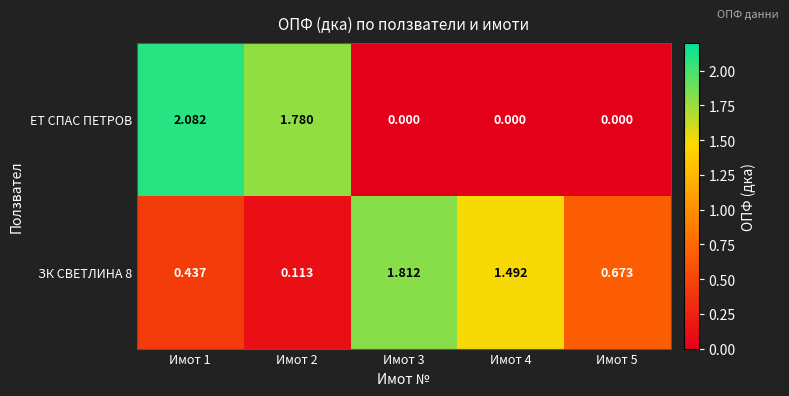

Which series changed the most between Имот 2 and Имот 4?

ЕТ СПАС ПЕТРОВ